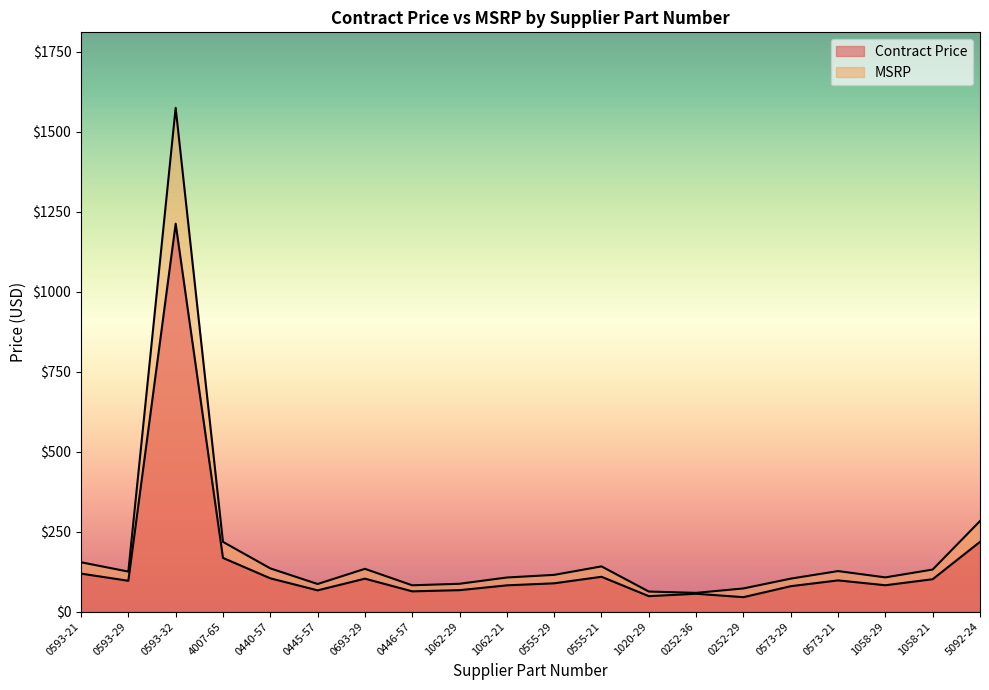

True or false: Contract Price and MSRP intersect in this chart.

False